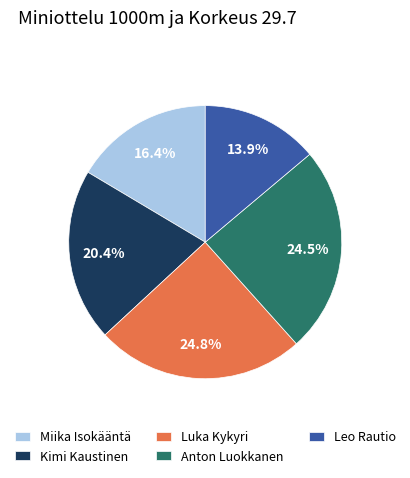

Which has a higher value, Kimi Kaustinen or Miika Isokääntä?

Kimi Kaustinen